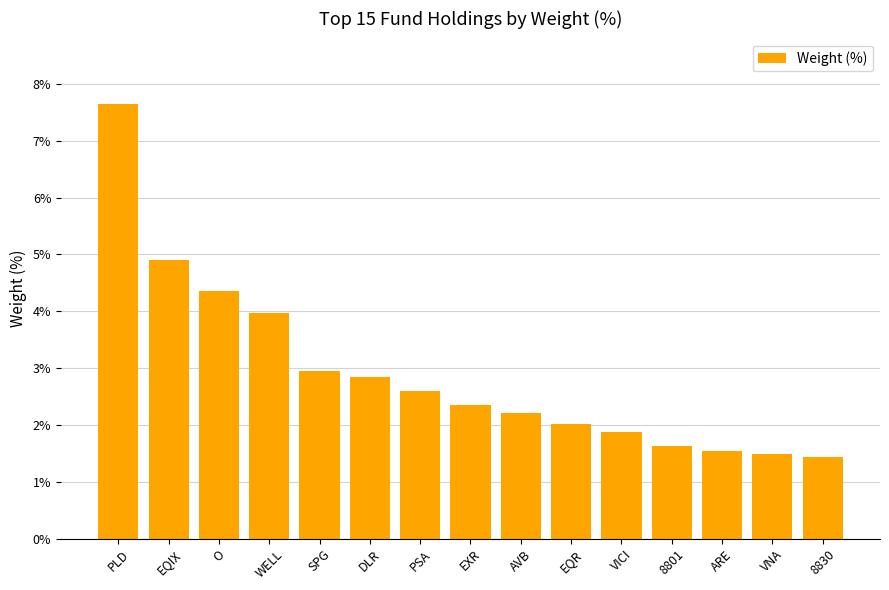

How many bars are there in total?

15